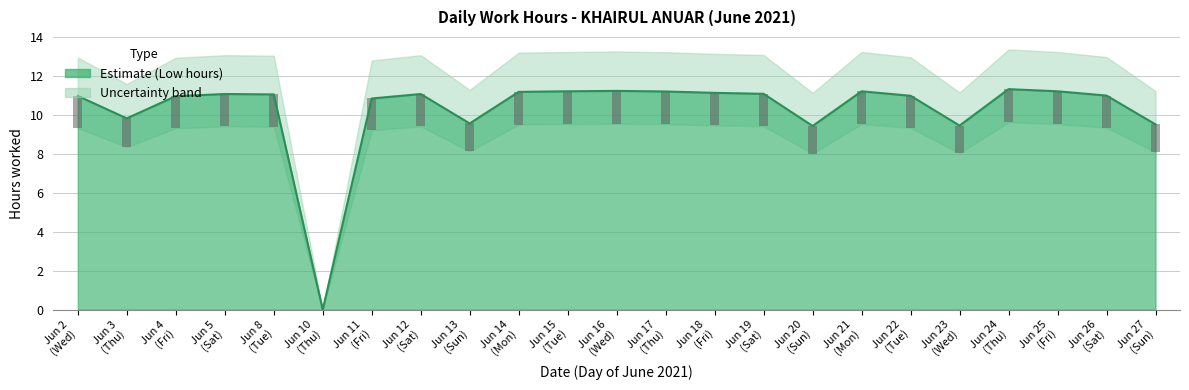

What is the change in value from Jun 2 (Wed) to Jun 11 (Fri)?

-0.1